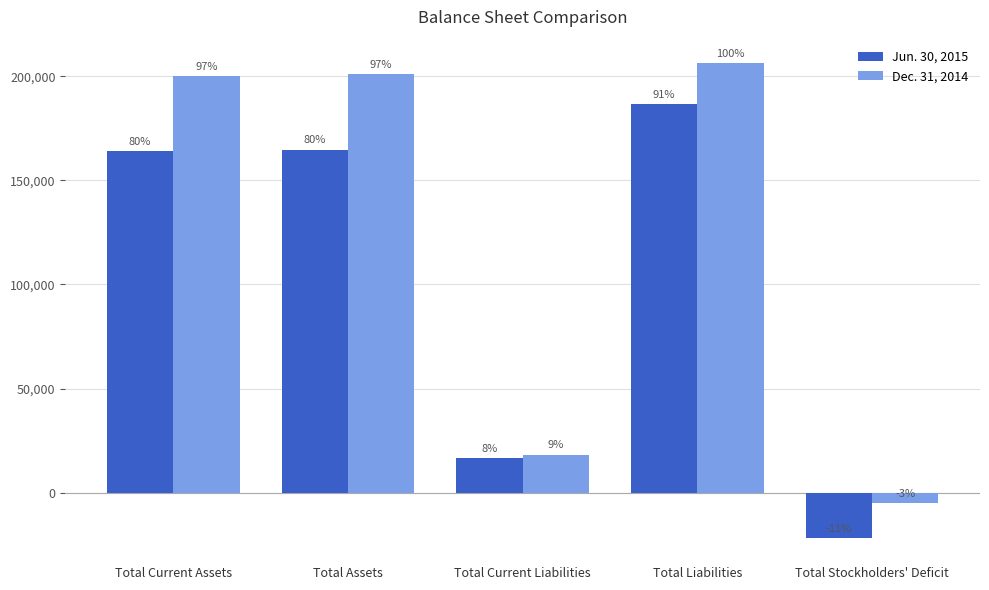

What is the minimum value for Dec. 31, 2014?

-5159